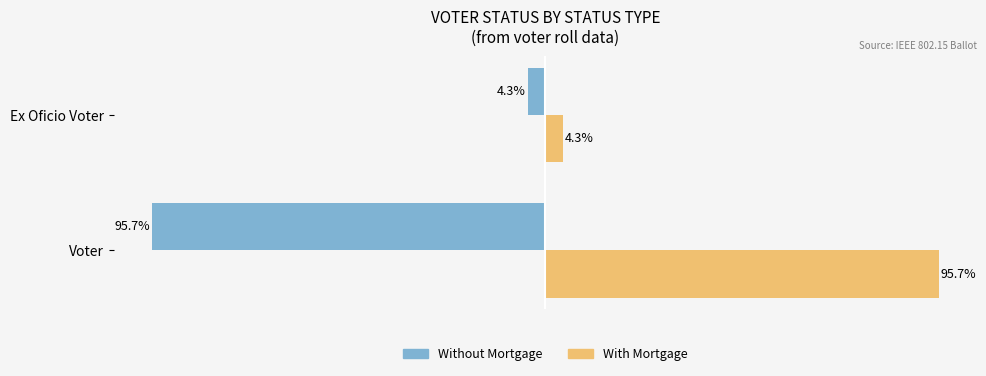

At which label is Without Mortgage closest to -50?

Voter